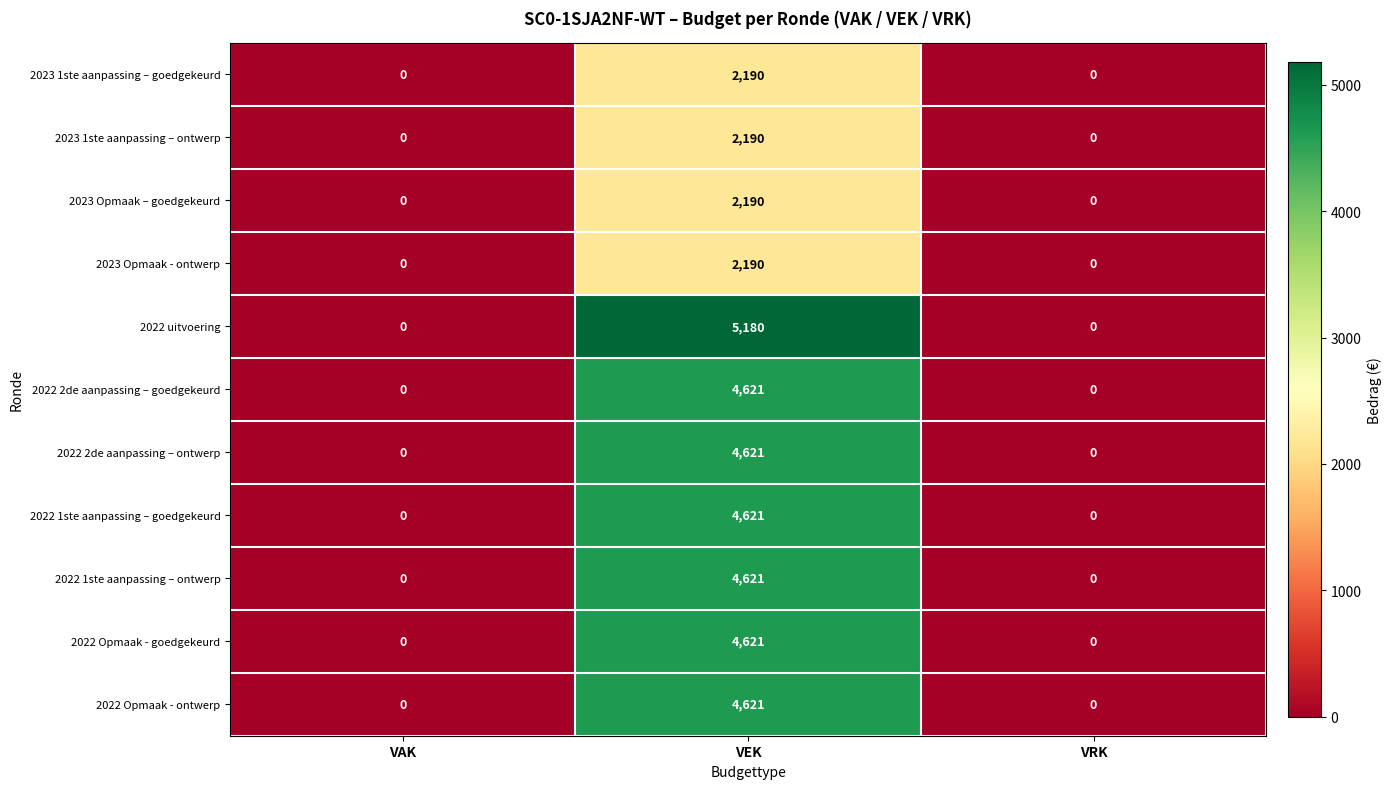

What is the greatest value displayed?

5180